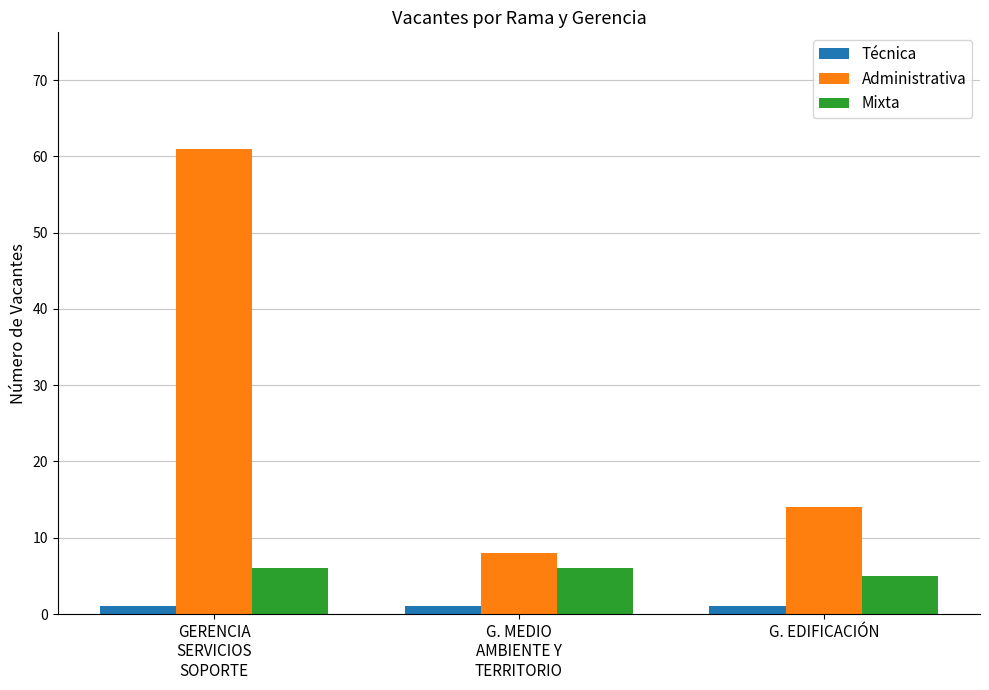

Which category has the highest value across all series?

GERENCIA
SERVICIOS
SOPORTE